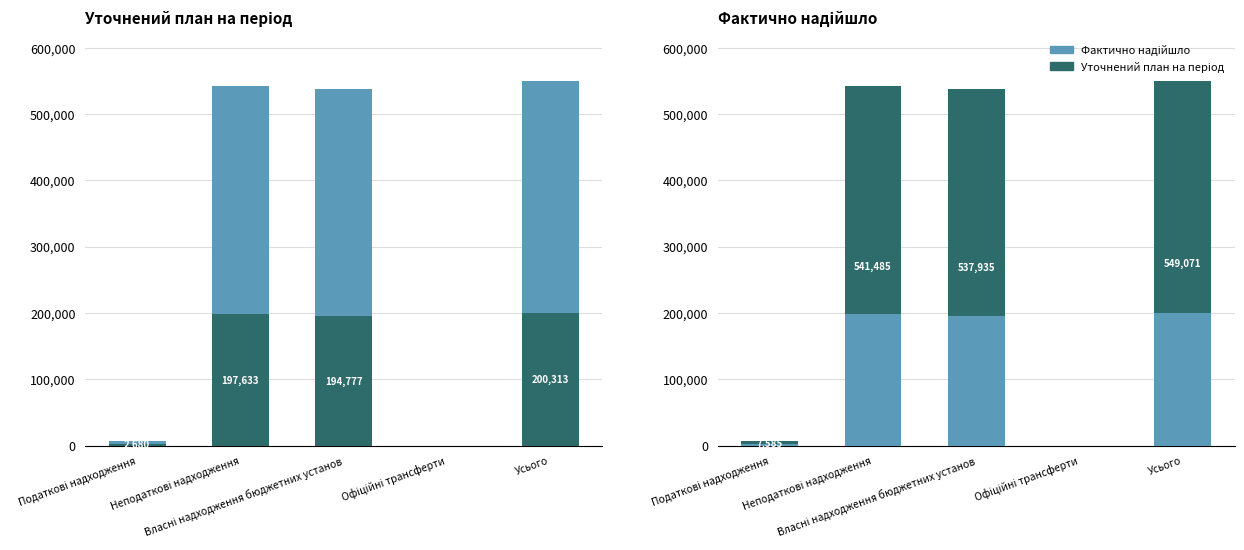

How many bars are there in total?

20